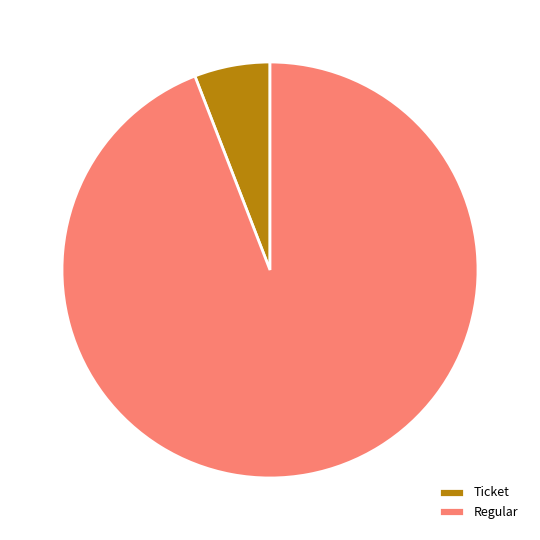

The Regular slice represents 94% of the pie. True or false?

True